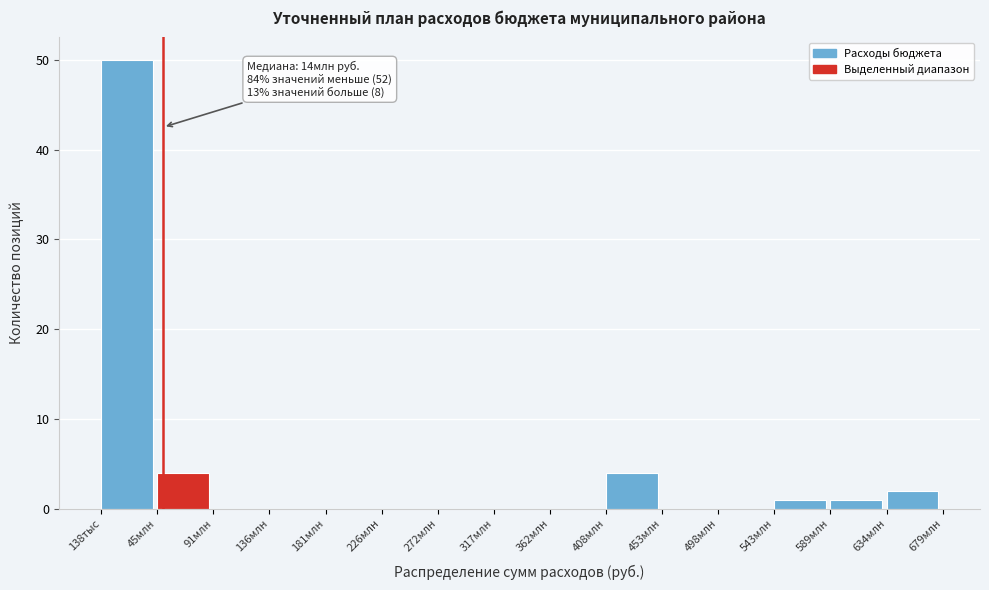

Reading right to left, list all the values displayed in this chart.

634млн=2	589млн=1	543млн=1	498млн=0	453млн=0	408млн=4	362млн=0	317млн=0	272млн=0	226млн=0	181млн=0	136млн=0	91млн=0	45млн=4	138тыс=50